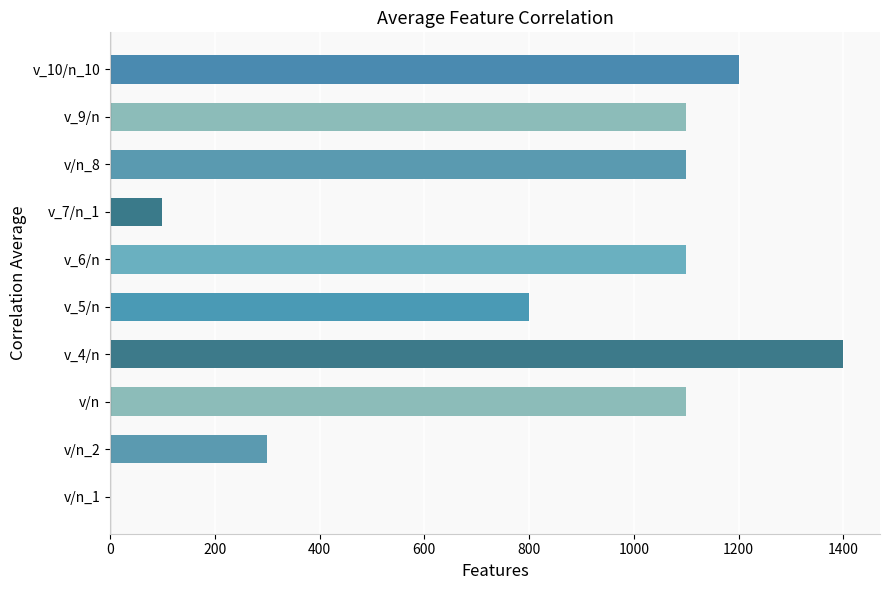

What is the sum of all values?

8200